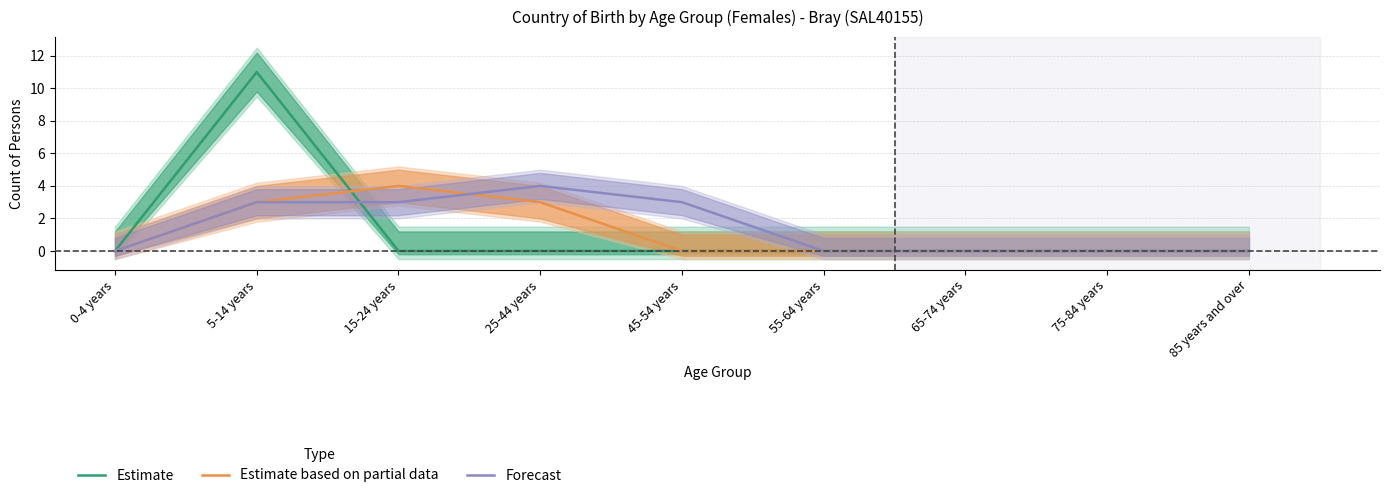

How many distinct data groups are displayed?

3